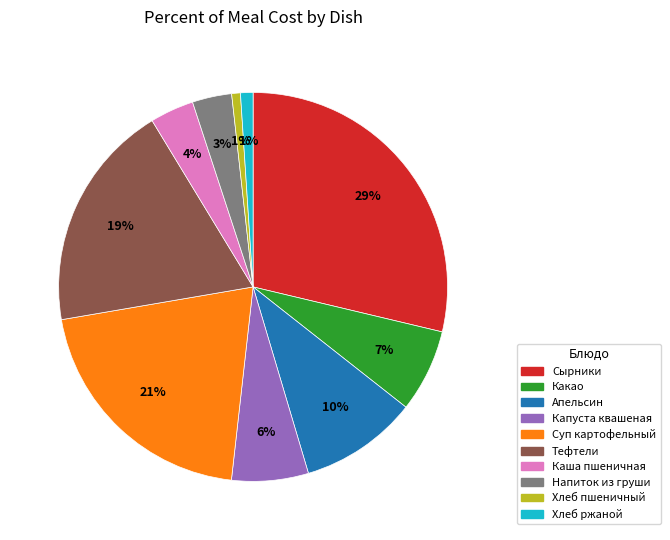

Is there any slice that represents more than half of the pie?

No